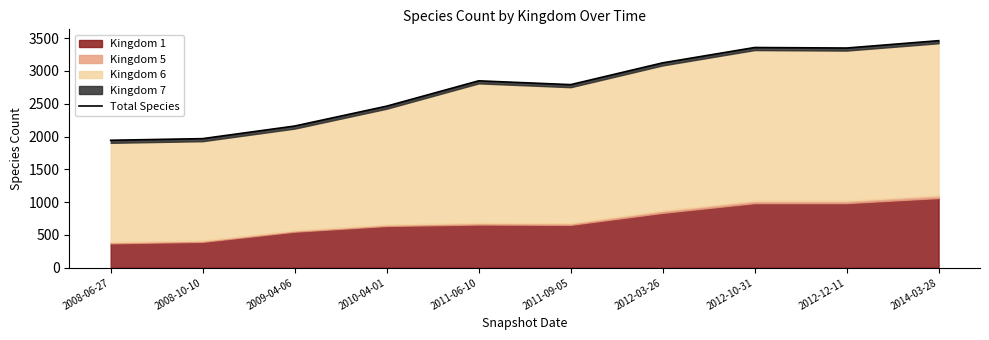

The chart shows a value of 5007 at 2011-09-05. True or false?

False